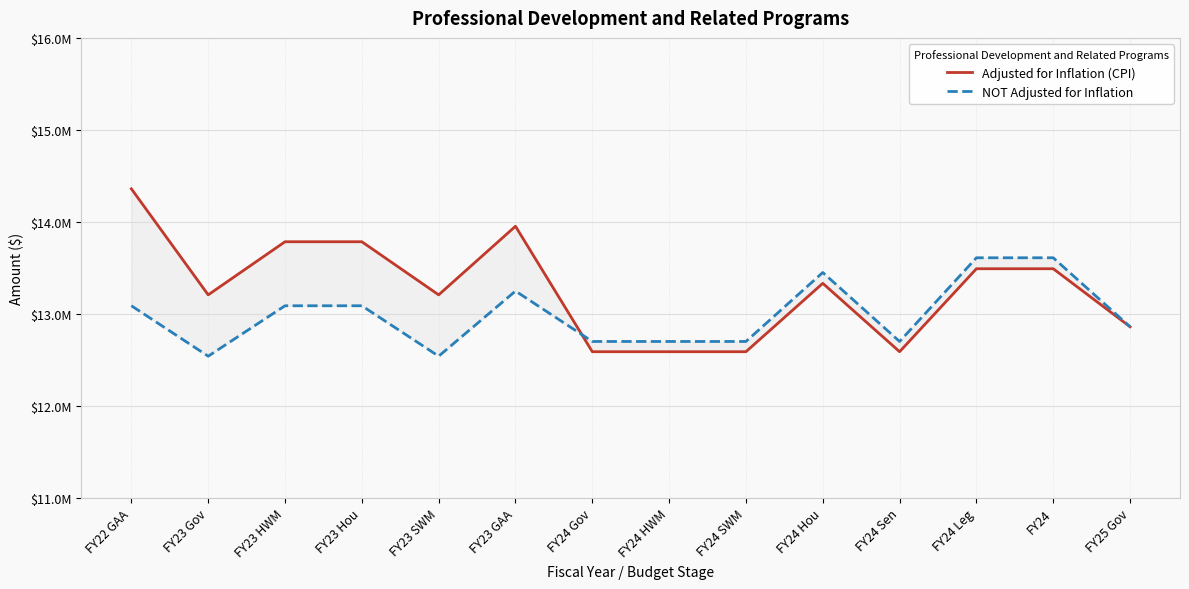

What is the maximum value shown in the chart?

14358984